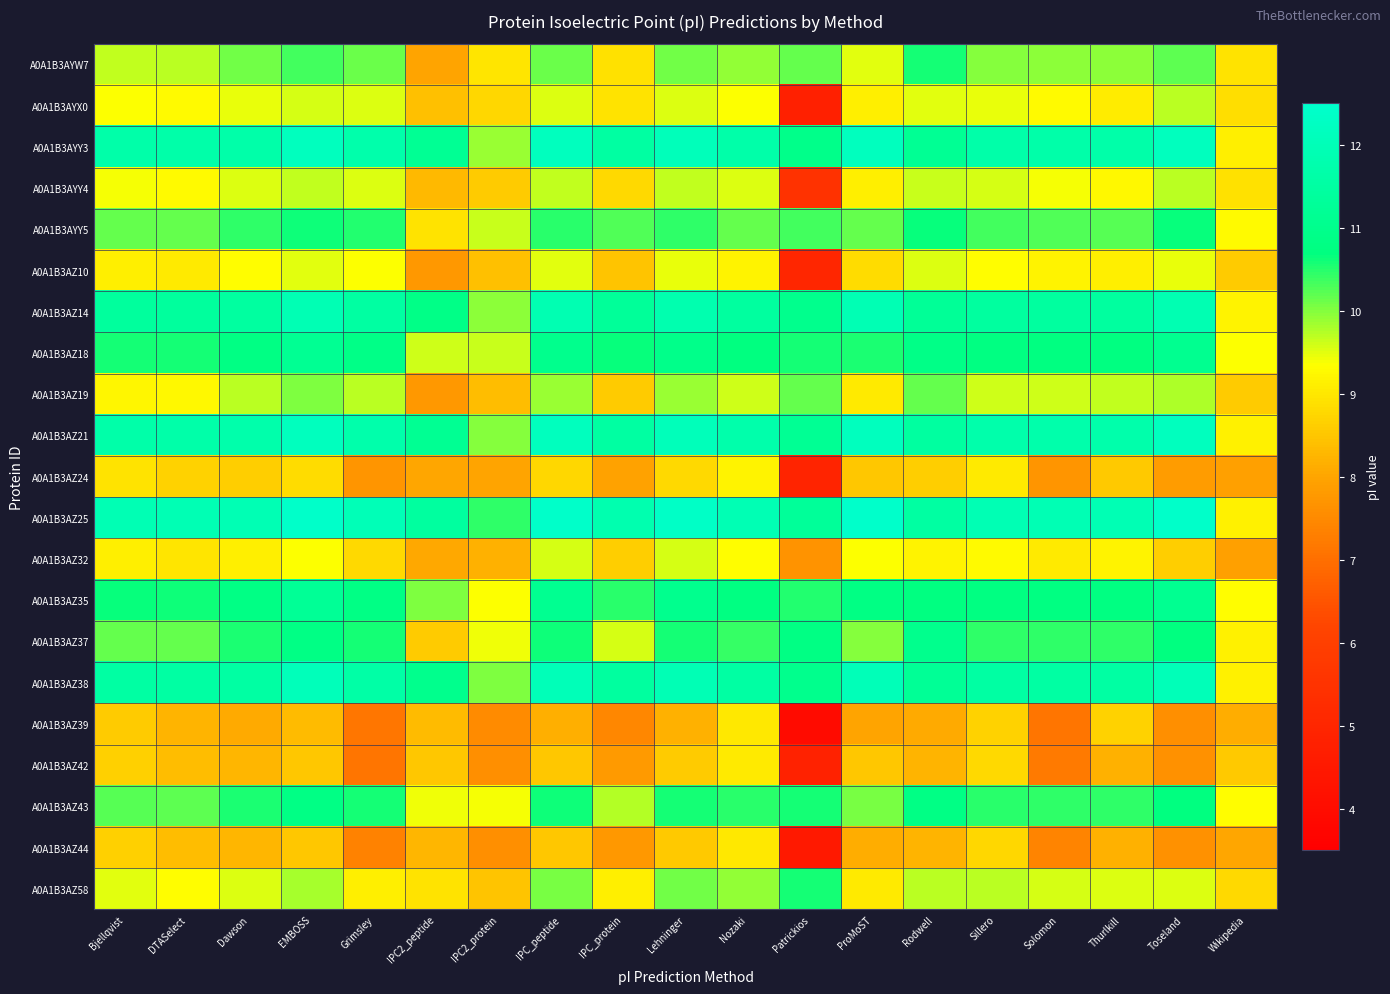

At IPC2_peptide, list the series in order from largest to smallest.

A0A1B3AZ25, A0A1B3AYY3, A0A1B3AZ21, A0A1B3AZ38, A0A1B3AZ14, A0A1B3AZ35, A0A1B3AZ18, A0A1B3AZ43, A0A1B3AZ58, A0A1B3AYY5, A0A1B3AZ37, A0A1B3AZ42, A0A1B3AYX0, A0A1B3AZ39, A0A1B3AYY4, A0A1B3AZ44, A0A1B3AZ32, A0A1B3AZ24, A0A1B3AYW7, A0A1B3AZ19, A0A1B3AZ10